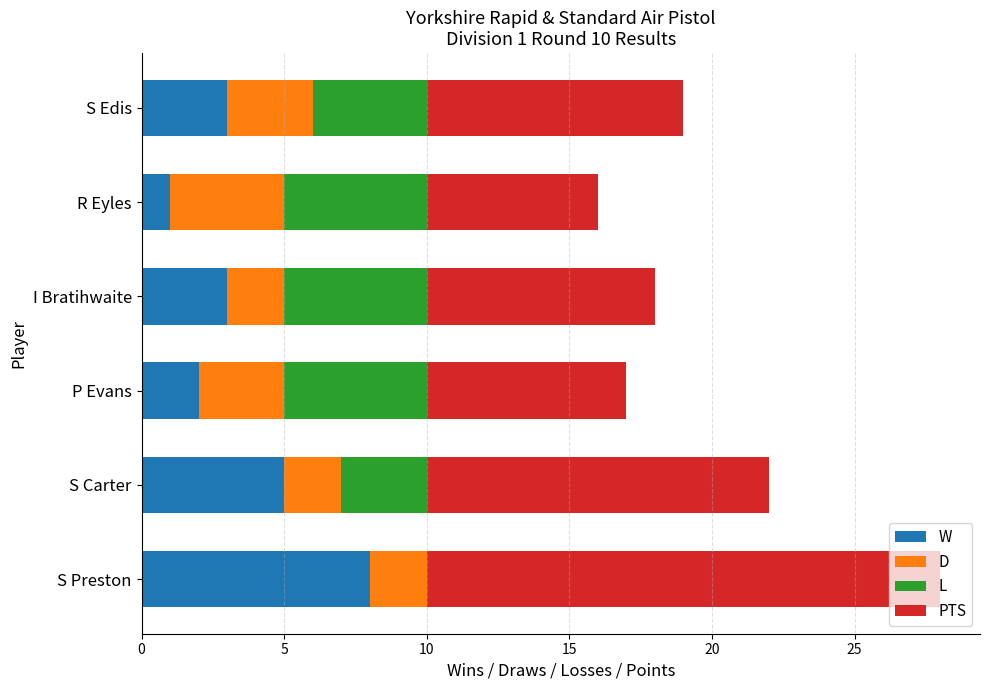

What is the approximate value of W at S Carter?

5